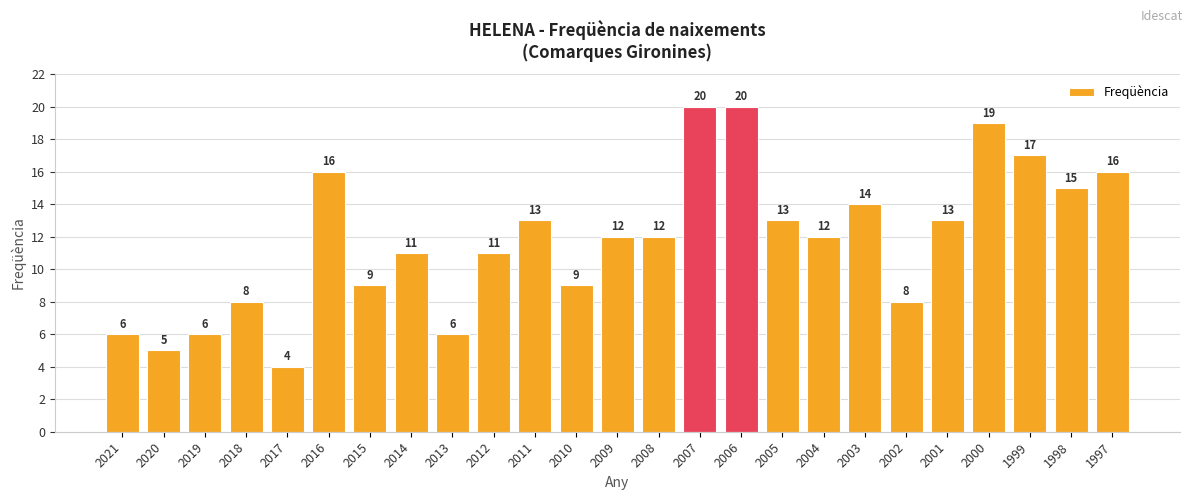

What is the greatest value displayed?

20